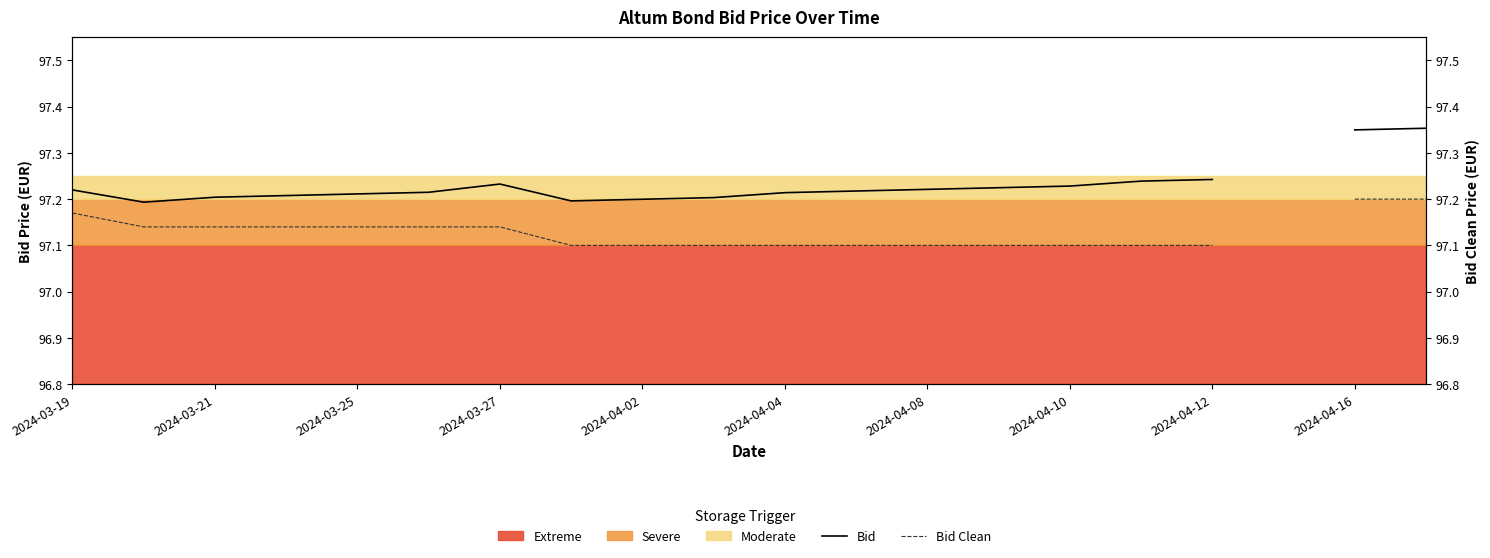

What is the label of the 17th point from the right?

2024-03-27